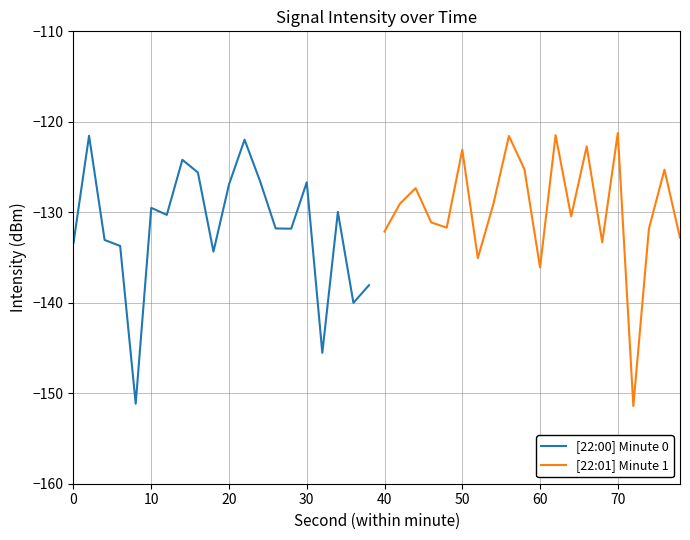

What is the highest value of the [22:01] Minute 1 series?

-121.2